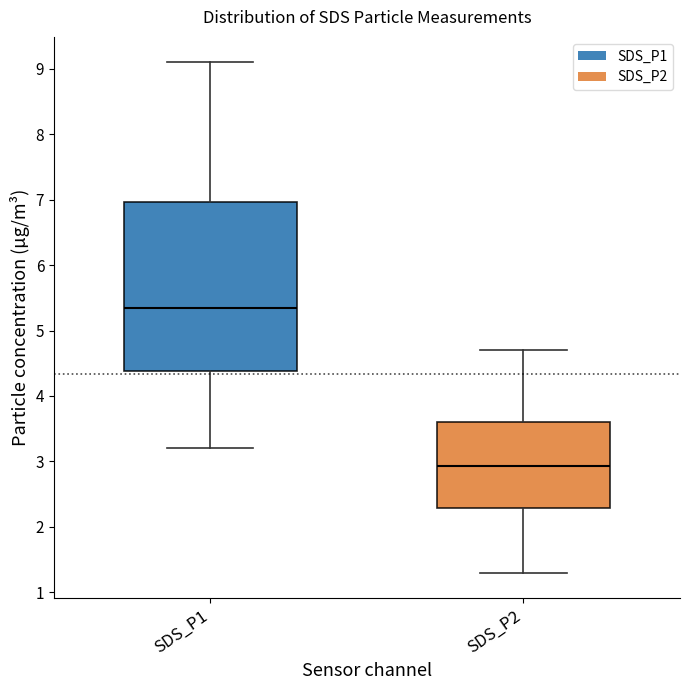

Reading left to right, read every box against the y-axis: the position of its median line, the range the box covers, and the ends of its whiskers. The values are not printed on the chart, so give them approximately, as read against the axis.

SDS_P1: median 5.4, box 4.4 to 7.0, whiskers 3.2 to 9.1
SDS_P2: median 2.9, box 2.3 to 3.6, whiskers 1.3 to 4.7